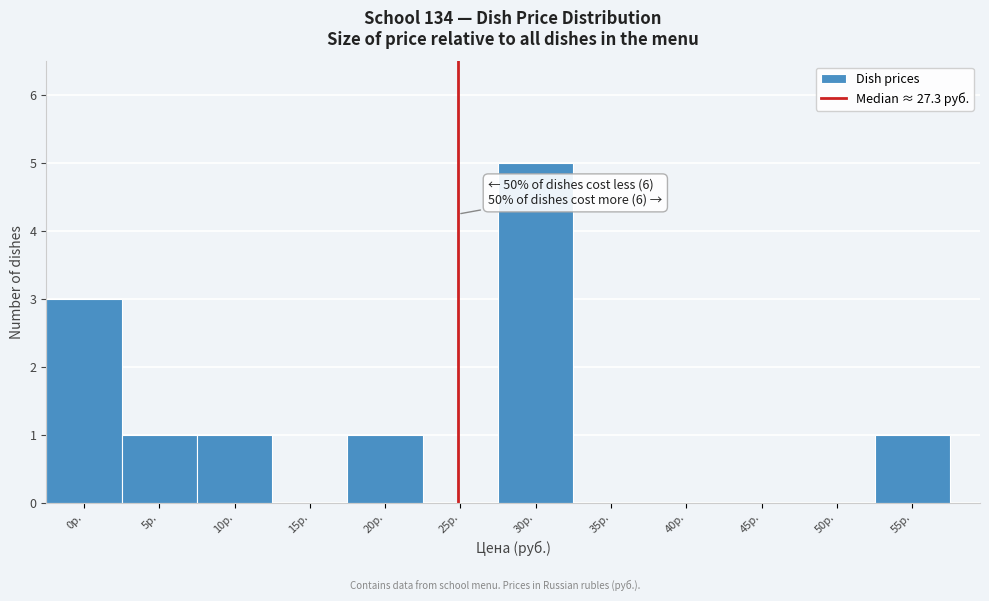

Reading left to right, list all the values displayed in this chart.

0р.=3	5р.=1	10р.=1	15р.=0	20р.=1	25р.=0	30р.=5	35р.=0	40р.=0	45р.=0	50р.=0	55р.=1